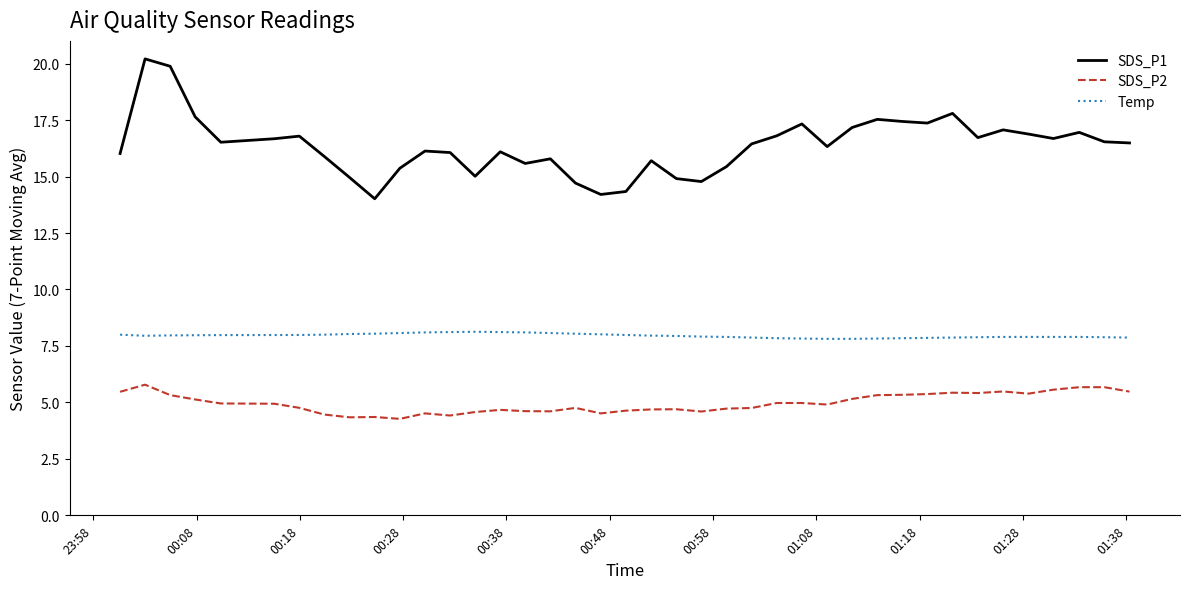

Which series has the largest total across all categories?

SDS_P1